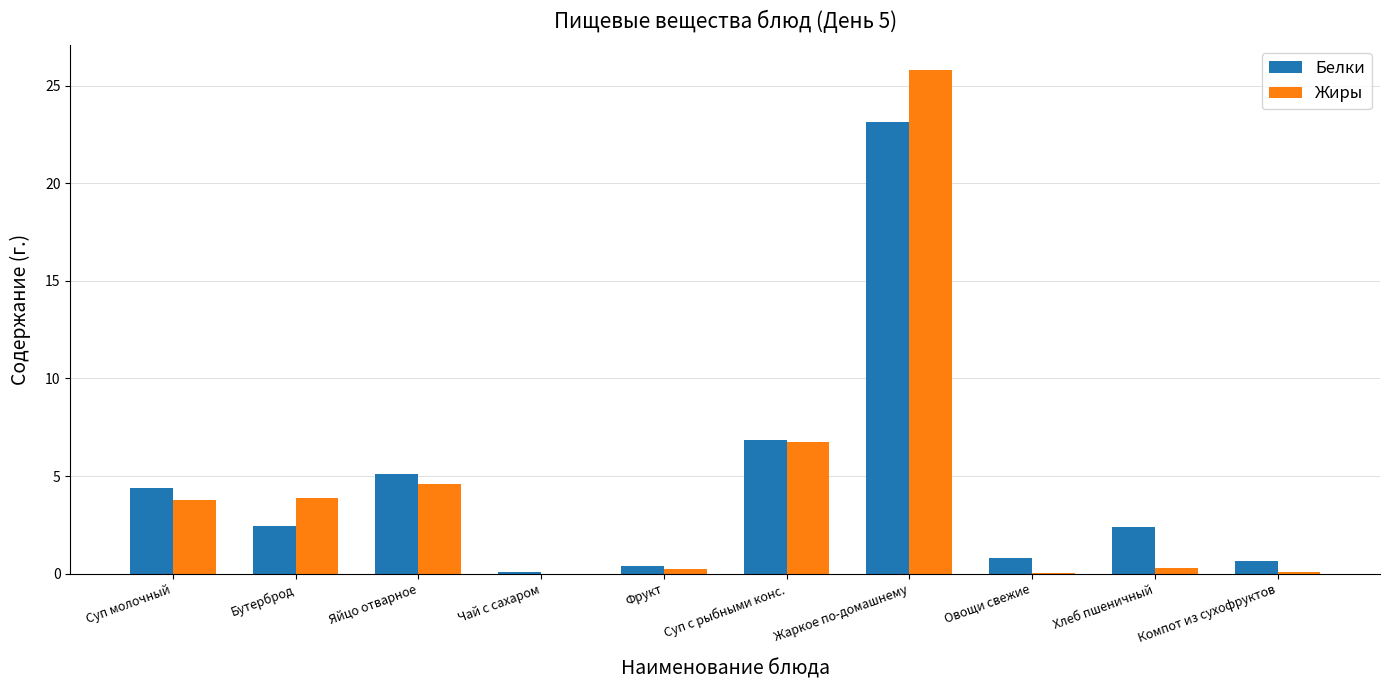

What is the sum of all Жиры values?

45.5